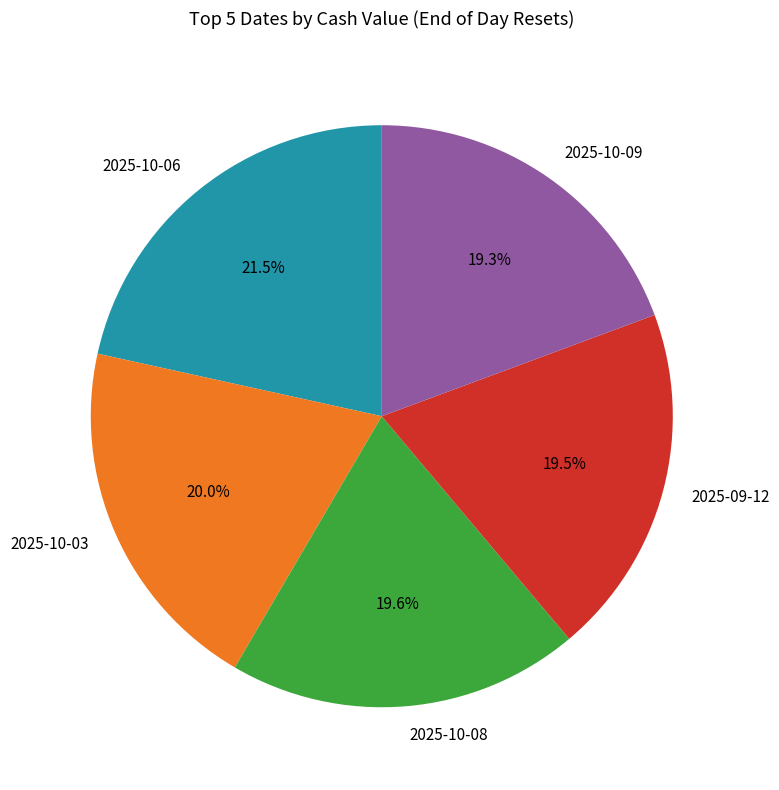

How many segments does this pie chart have?

5